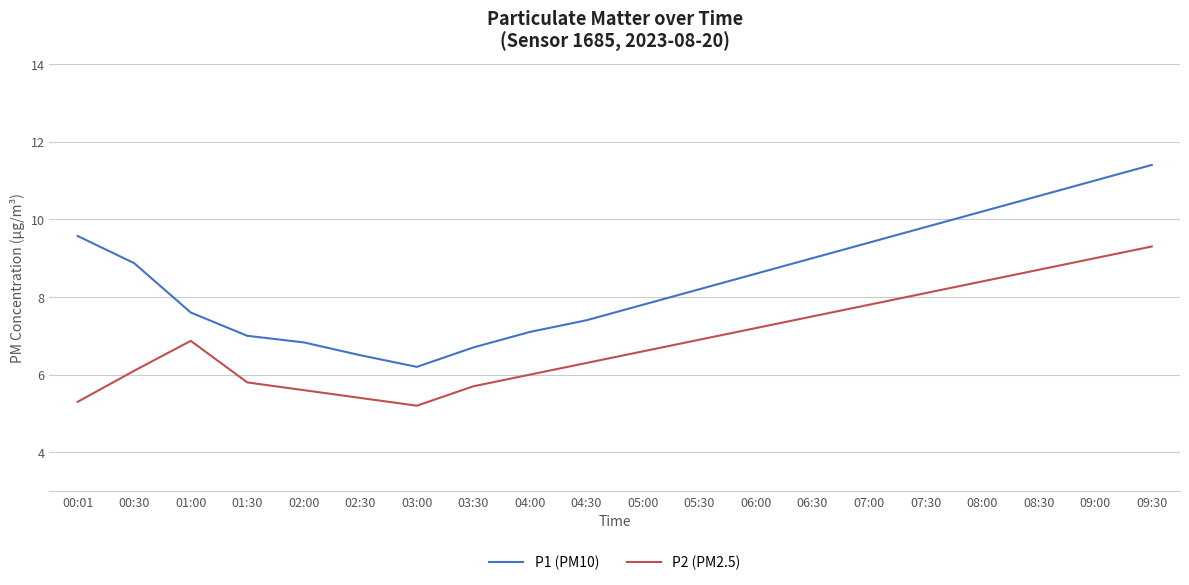

Rank the series at 02:30 from lowest to highest value.

P2 (PM2.5), P1 (PM10)